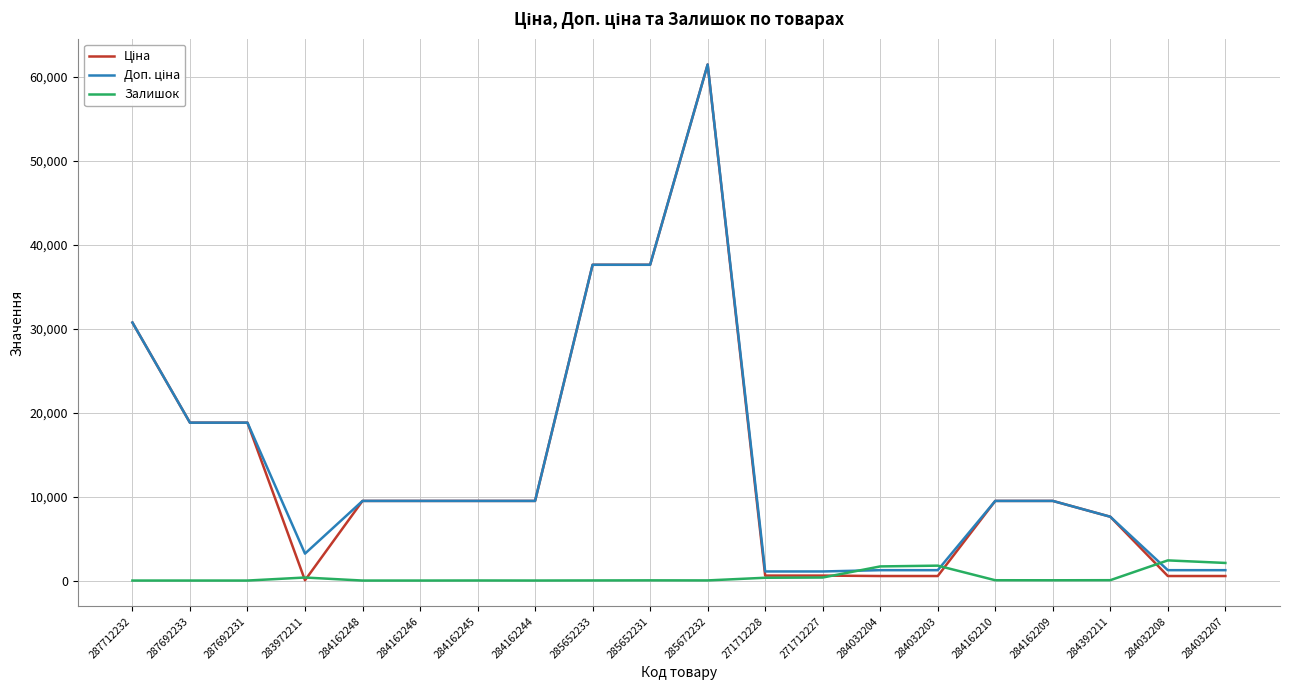

True or false: Залишок has a value of 360.0 at 283972211.

True